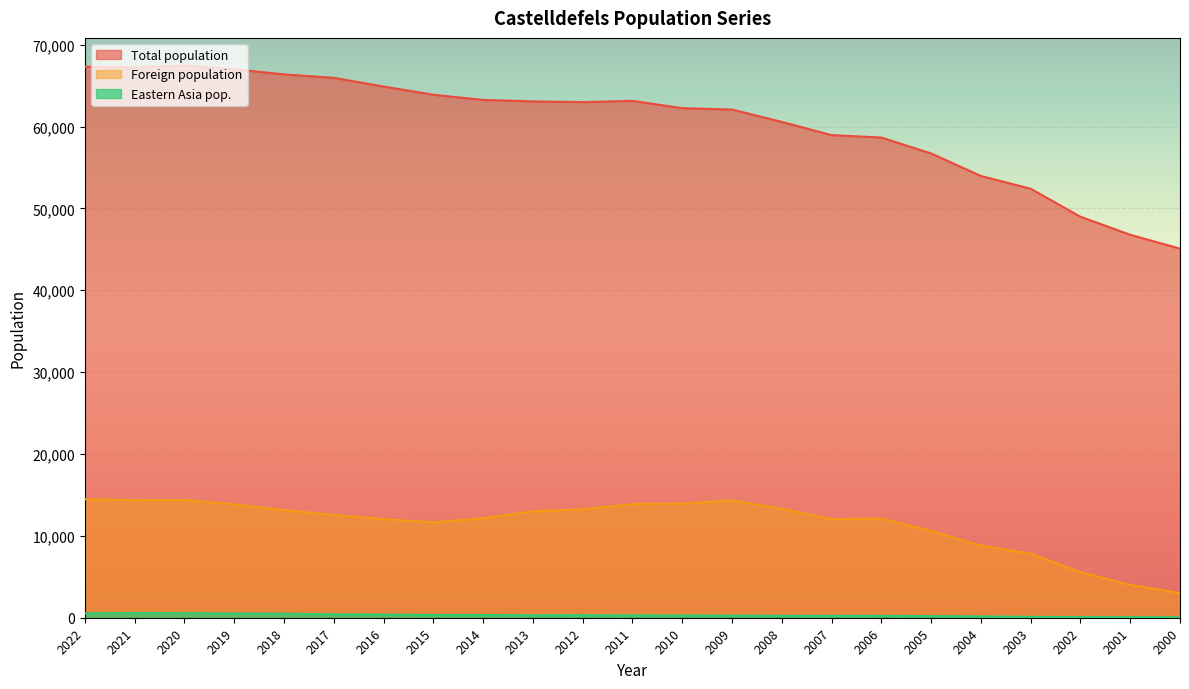

Is it true that Foreign population equals 7996 at 2006?

False